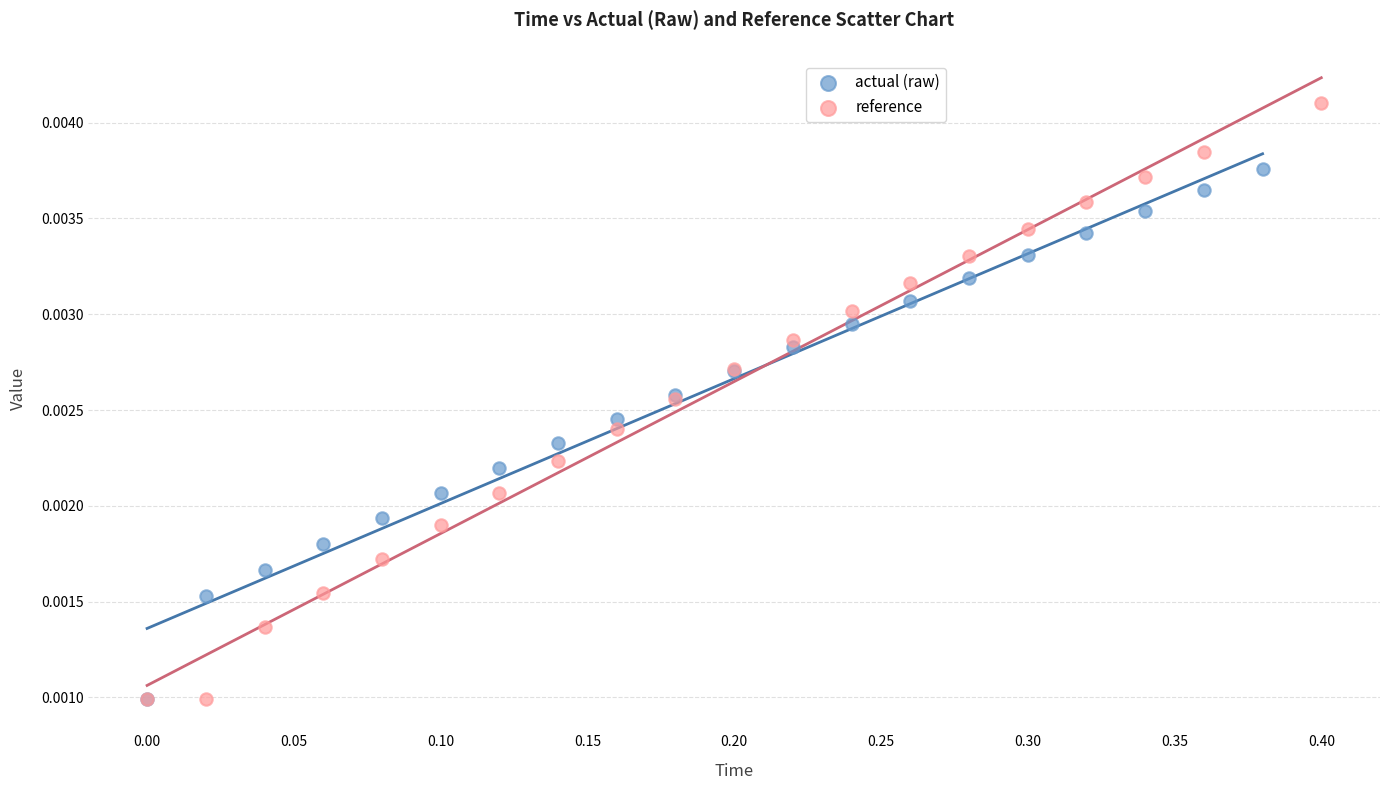

Which series contains the highest Y value?

reference